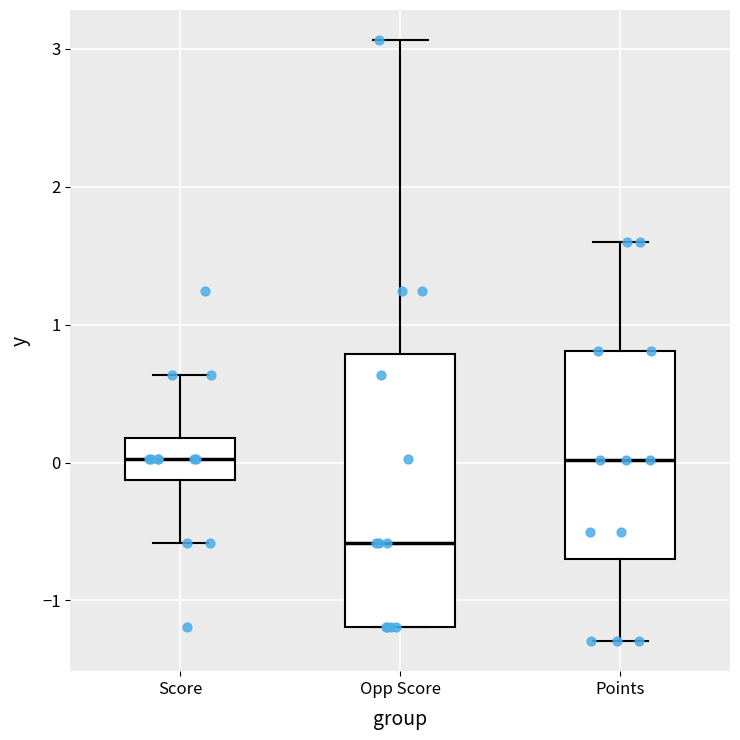

Reading left to right, transcribe this box plot: for each box, give where its median line is, the range the box spans, and where its two whiskers end, as read against the y-axis. The values are not printed on the chart, so give them approximately, as read against the axis.

Score: median 0.0, box -0.1 to 0.2, whiskers -0.6 to 0.6
Opp Score: median -0.6, box -1.2 to 0.8, whiskers -1.2 to 3.1
Points: median 0.0, box -0.7 to 0.8, whiskers -1.3 to 1.6